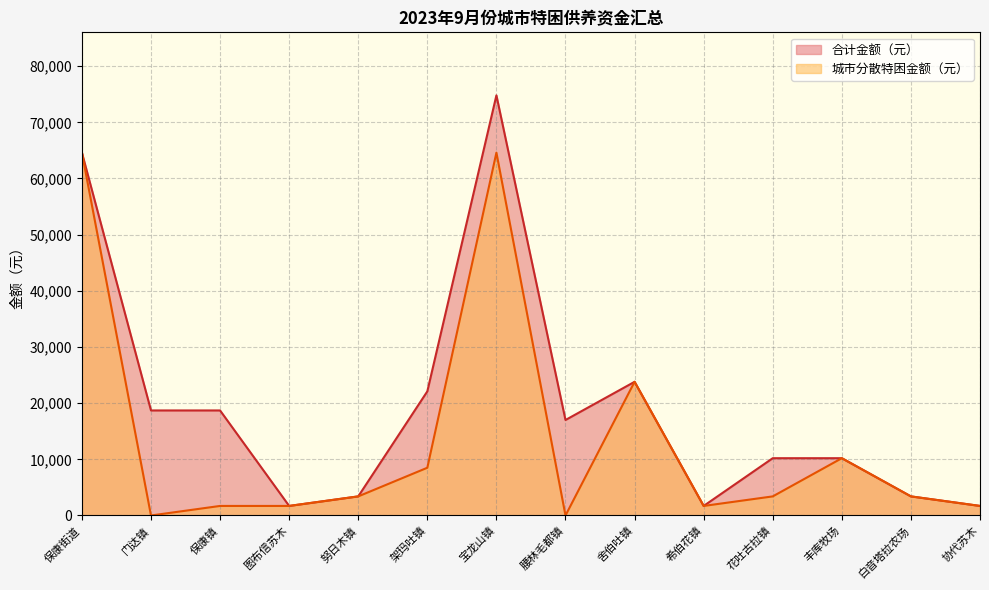

What is the value of the 合计金额（元） point at the 4th from the left?

1700